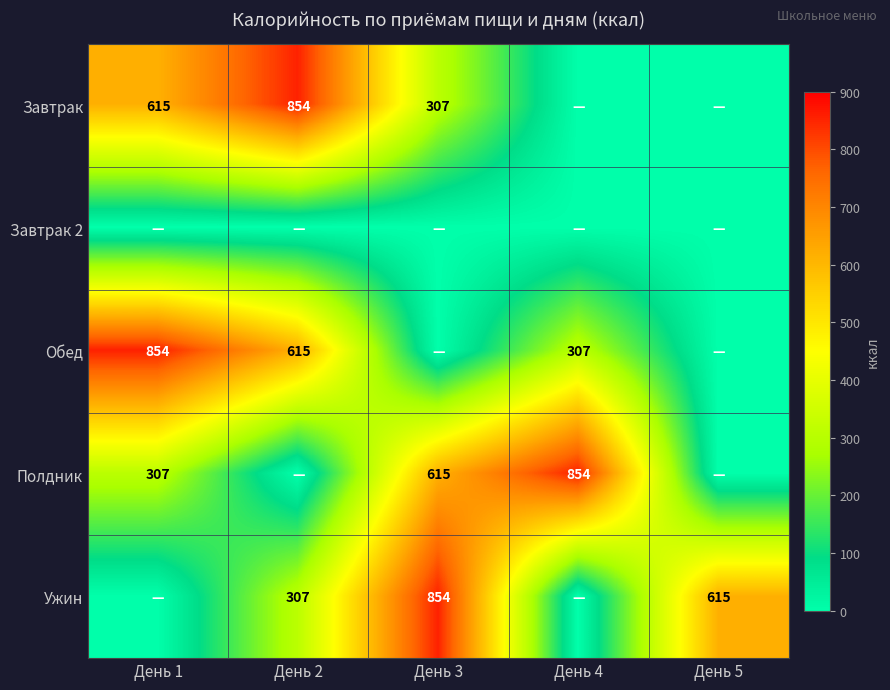

Is it true that Полдник equals 930 at День 3?

False